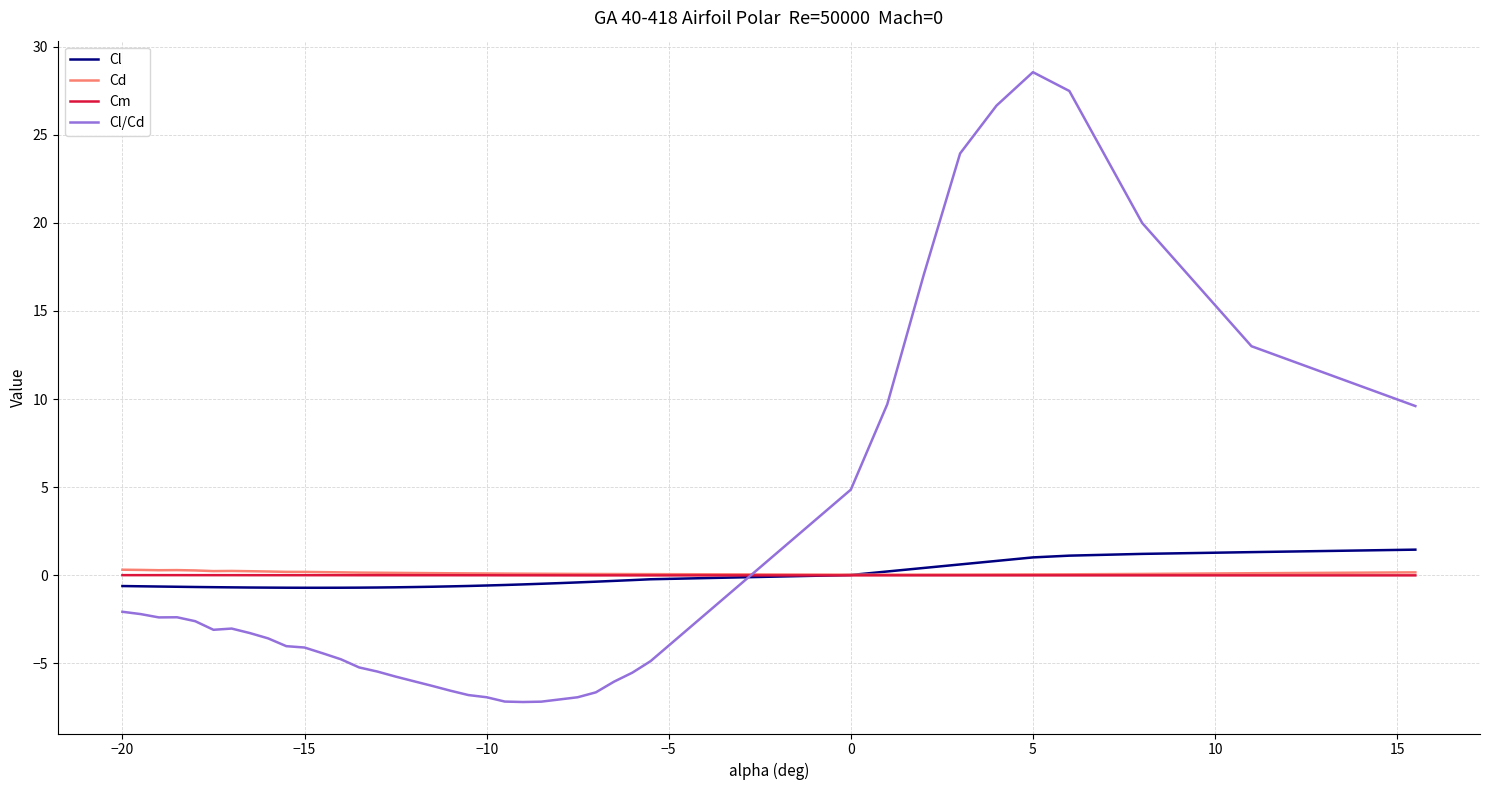

What is the maximum value for Cl?

1.4